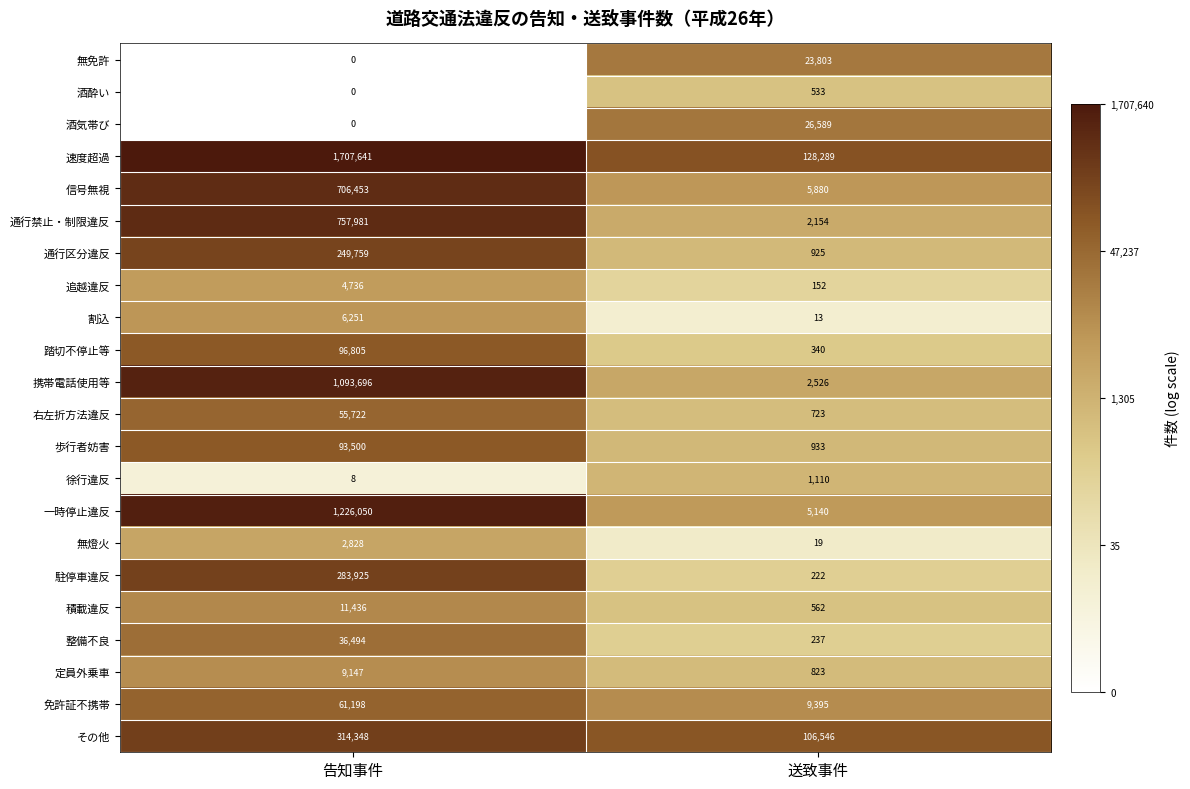

Read the 通行禁止・制限違反 value at 告知事件, to the nearest 50.

758000